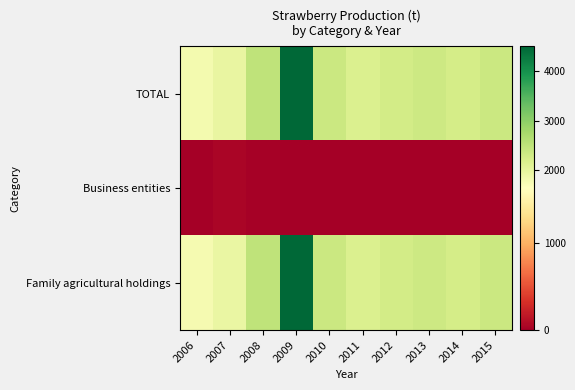

Reading left to right, list all the values displayed in this chart.

TOTAL: 2006=1794	2007=1968	2008=2509	2009=4507	2010=2370	2011=2165	2012=2274	2013=2350	2014=2243	2015=2368
Business entities: 2006=1	2007=39	2008=20	2009=3	2010=0	2011=9	2012=0	2013=0	2014=0	2015=6
Family agricultural holdings: 2006=1793	2007=1929	2008=2489	2009=4504	2010=2370	2011=2156	2012=2274	2013=2350	2014=2243	2015=2362